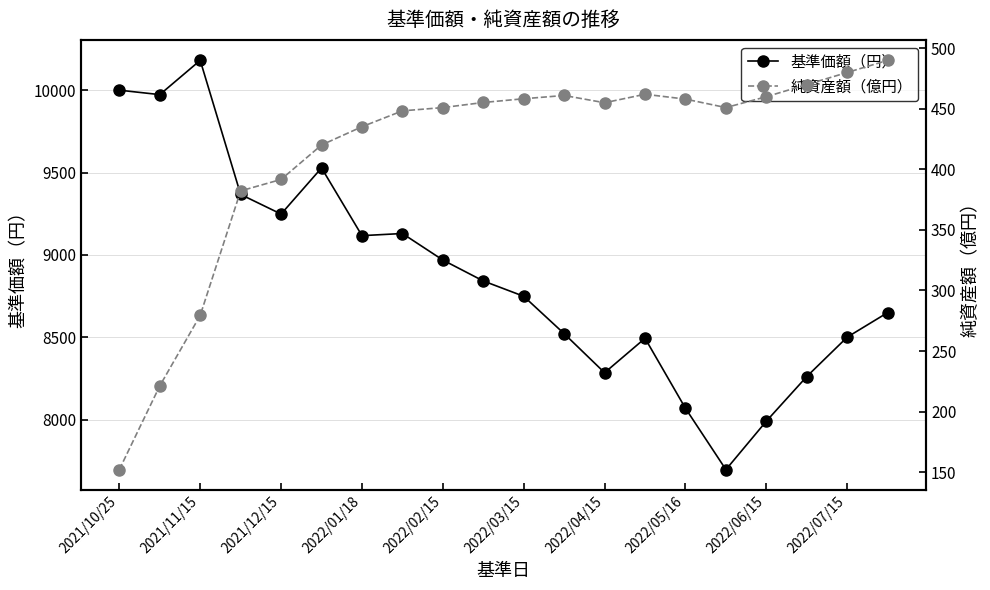

True or false: 基準価額（円） and 純資産額（億円） cross at least once.

False